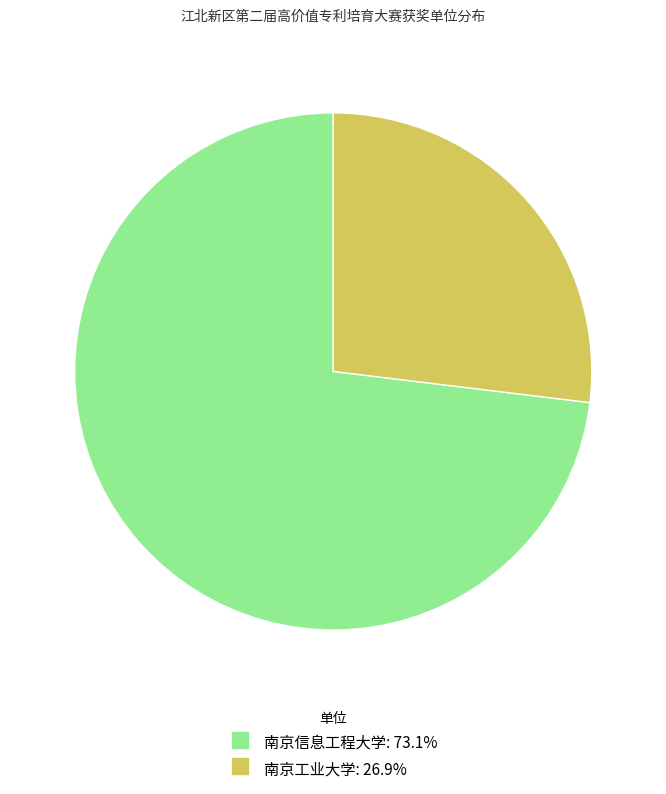

How many slices are in this pie chart?

2